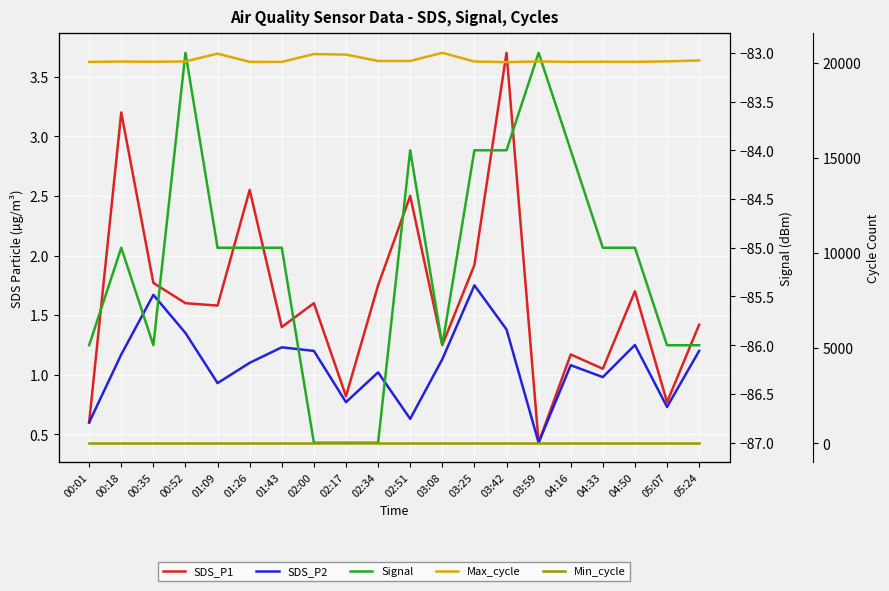

At which label is SDS_P1 closest to 2?

03:25